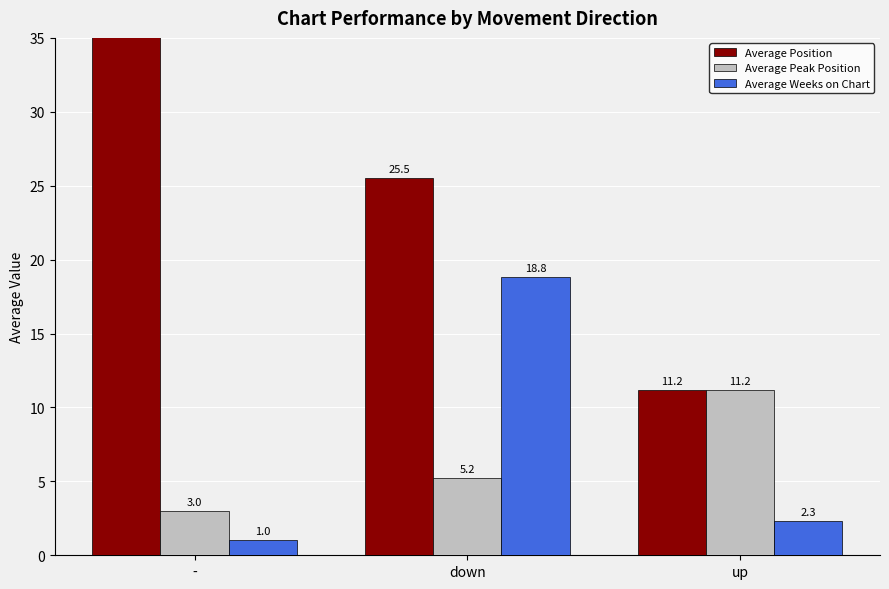

The Average Peak Position series shows 11.2 at up. True or false?

True